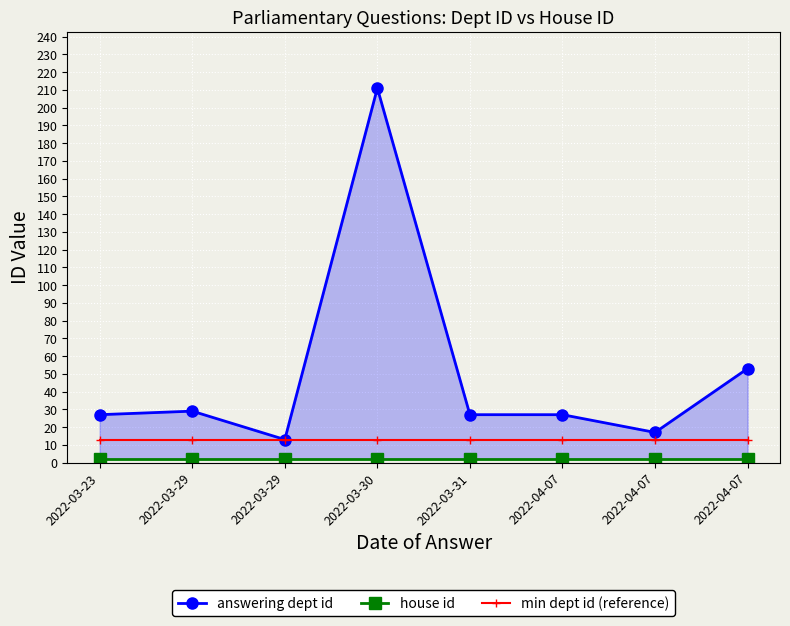

Between 2022-04-07 and 2022-03-29, which is larger?

2022-03-29